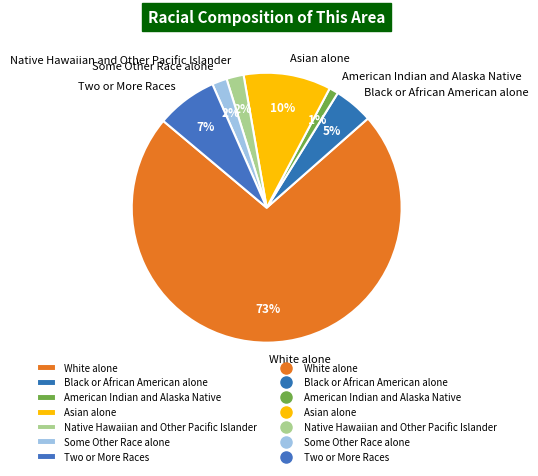

Is there a majority slice in this chart?

Yes